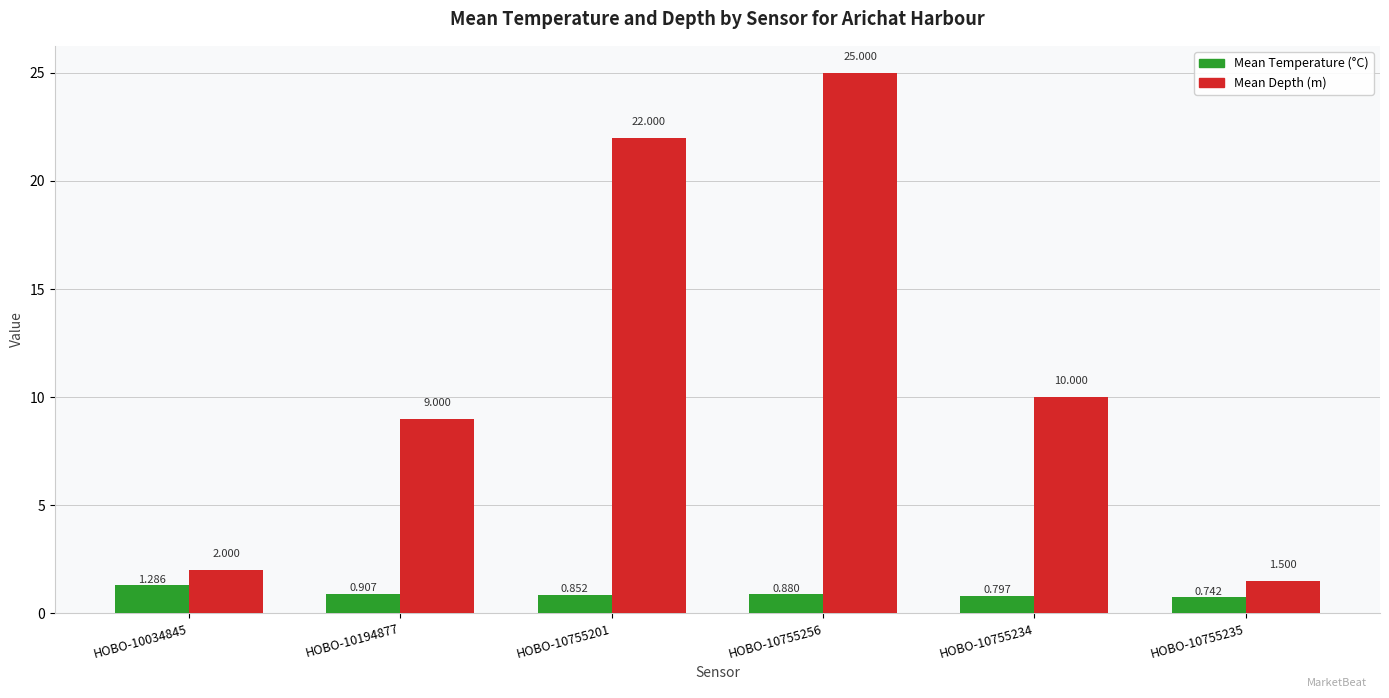

List the labels in order of Mean Temperature (°C) value, smallest first.

HOBO-10755235, HOBO-10755234, HOBO-10755201, HOBO-10755256, HOBO-10194877, HOBO-10034845